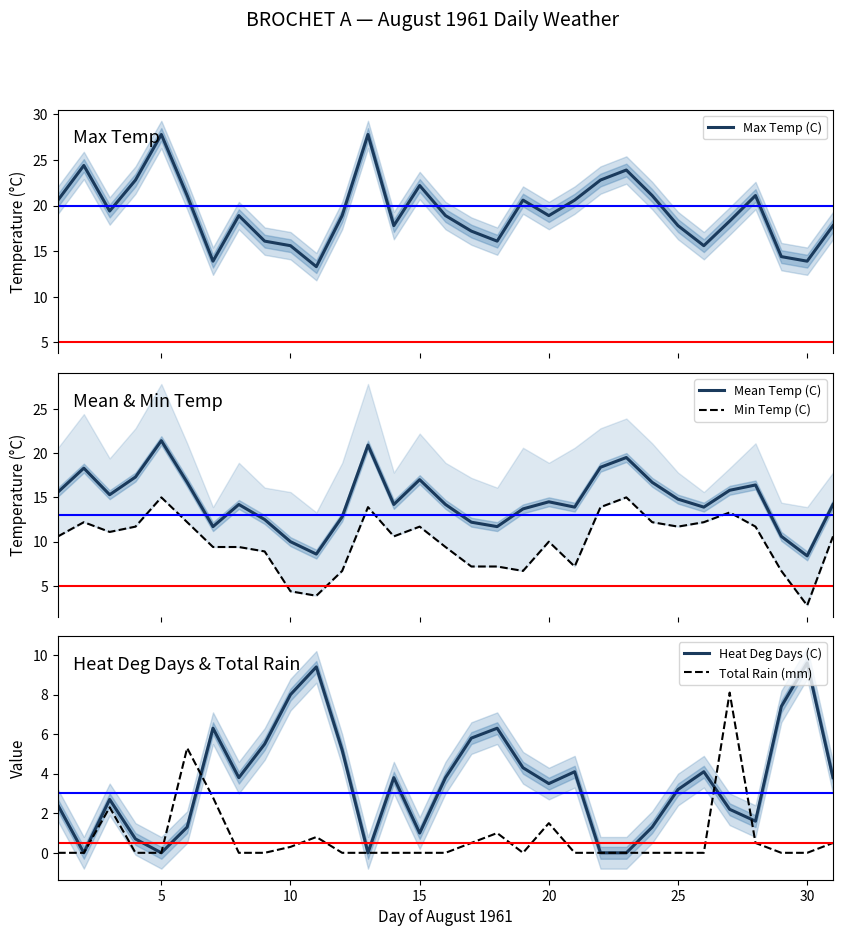

What is the sum of all Heat Deg Days (C) values?

111.1